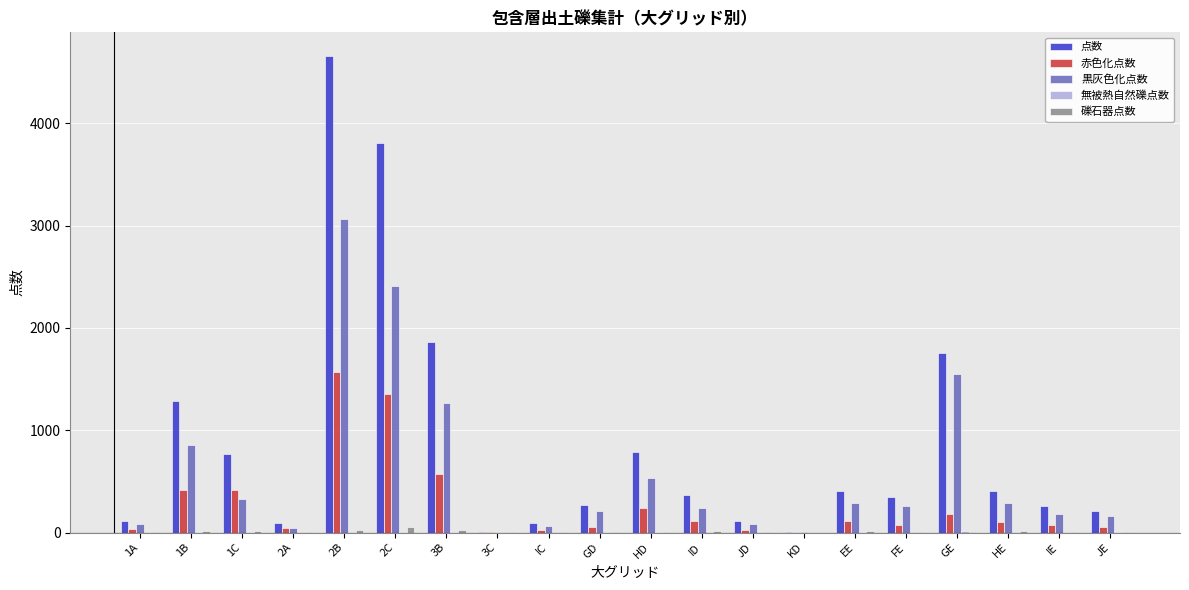

What is the difference between the 点数 values at FE and ID?

22